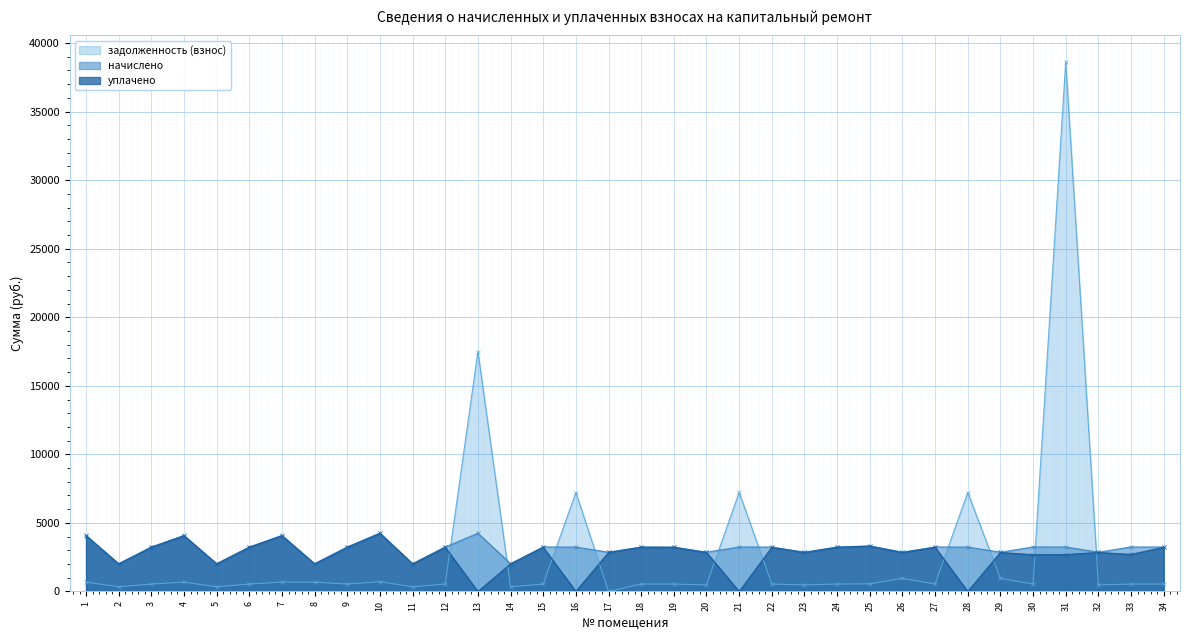

What are all the series names shown in the legend?

задолженность (взнос), начислено, уплачено